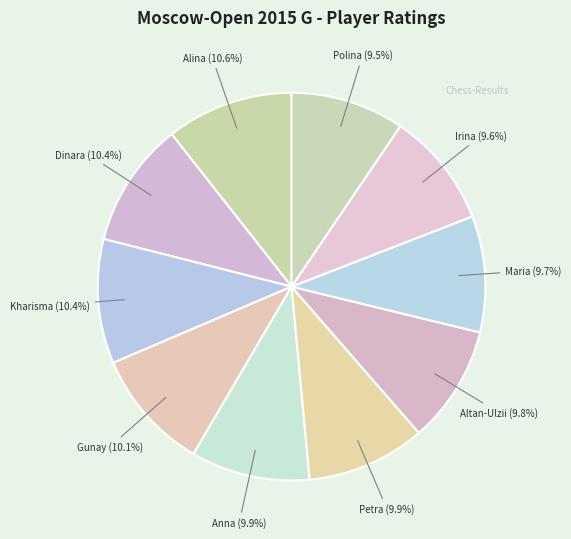

How many segments does this pie chart have?

10